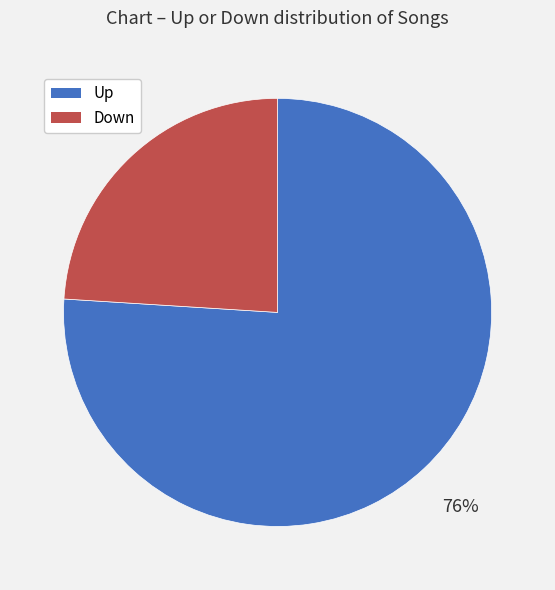

To the nearest percent, what is the average slice percentage?

50%